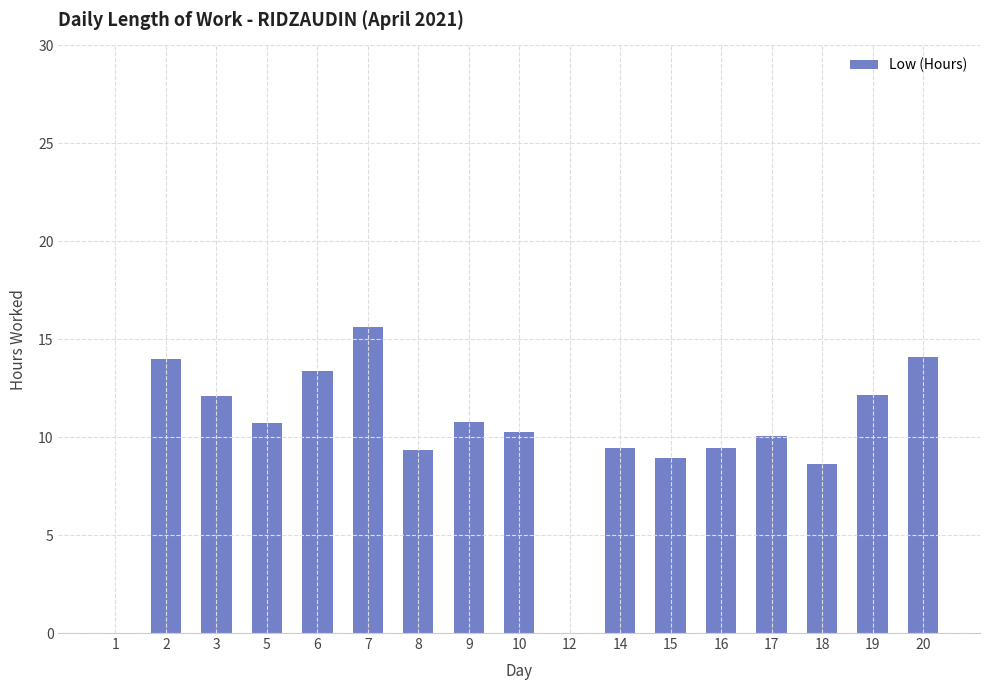

What is the change in value from 6 to 8?

-4.0